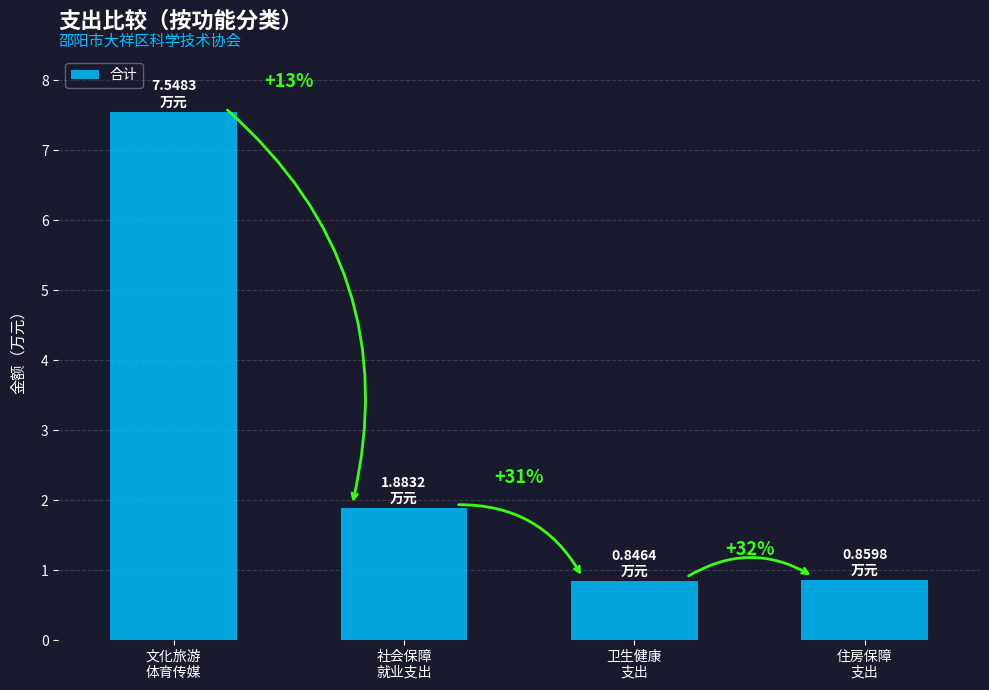

What is the label of the 1st bar from the left?

文化旅游
体育传媒